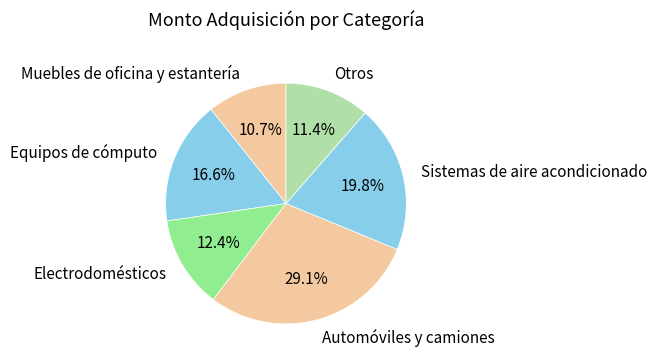

To the nearest percent, what is the combined percentage of Sistemas de aire acondicionado and Automóviles y camiones?

49%